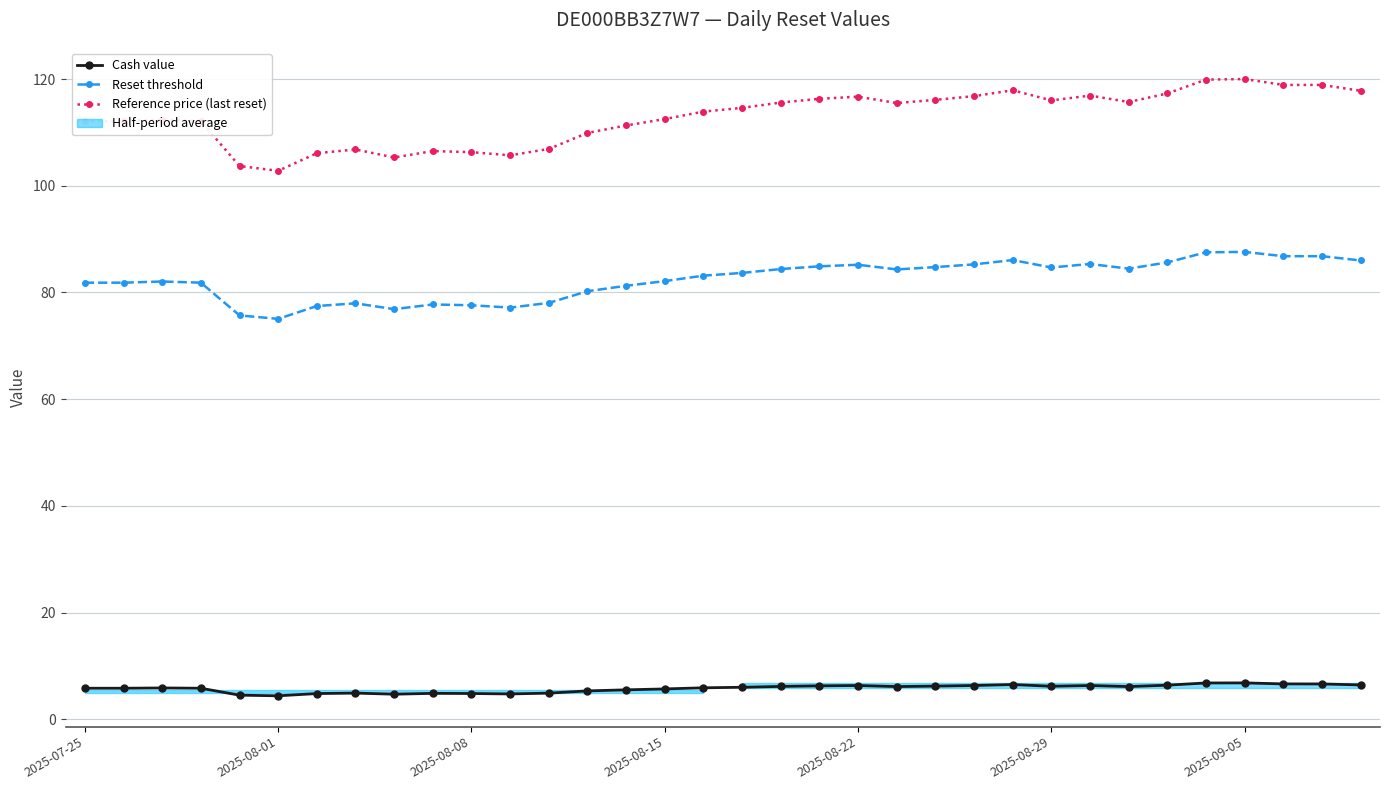

Is the value of Reference price (last reset) at 25 greater than the value of Cash value at 26?

Yes